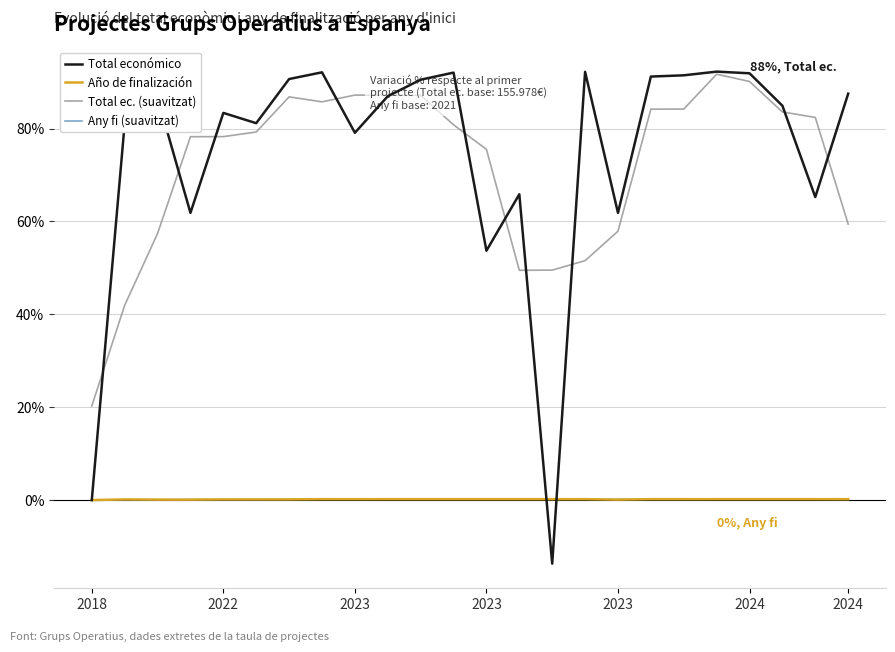

List the series in order of their peak value, lowest first.

Año de finalización, Any fi (suavitzat), Total ec. (suavitzat), Total económico